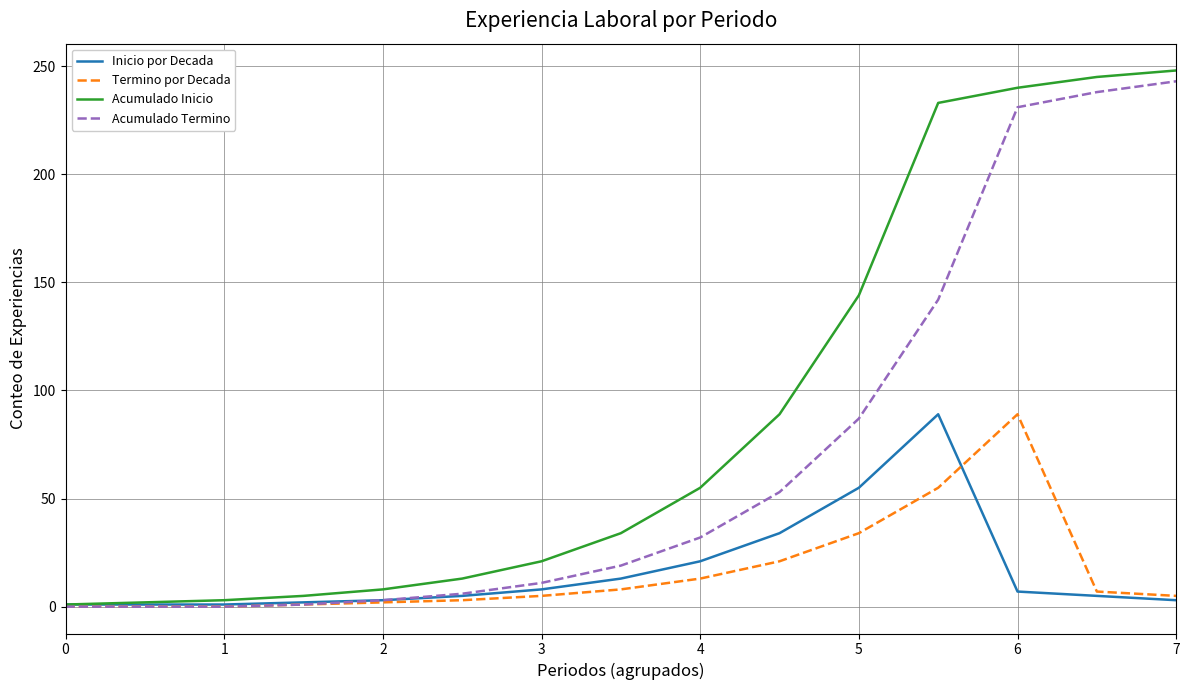

What is the highest value of the Acumulado Termino series?

243